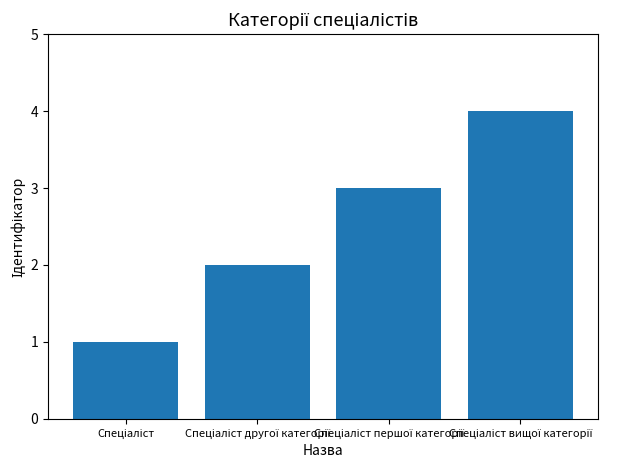

What is the sum of all values?

10